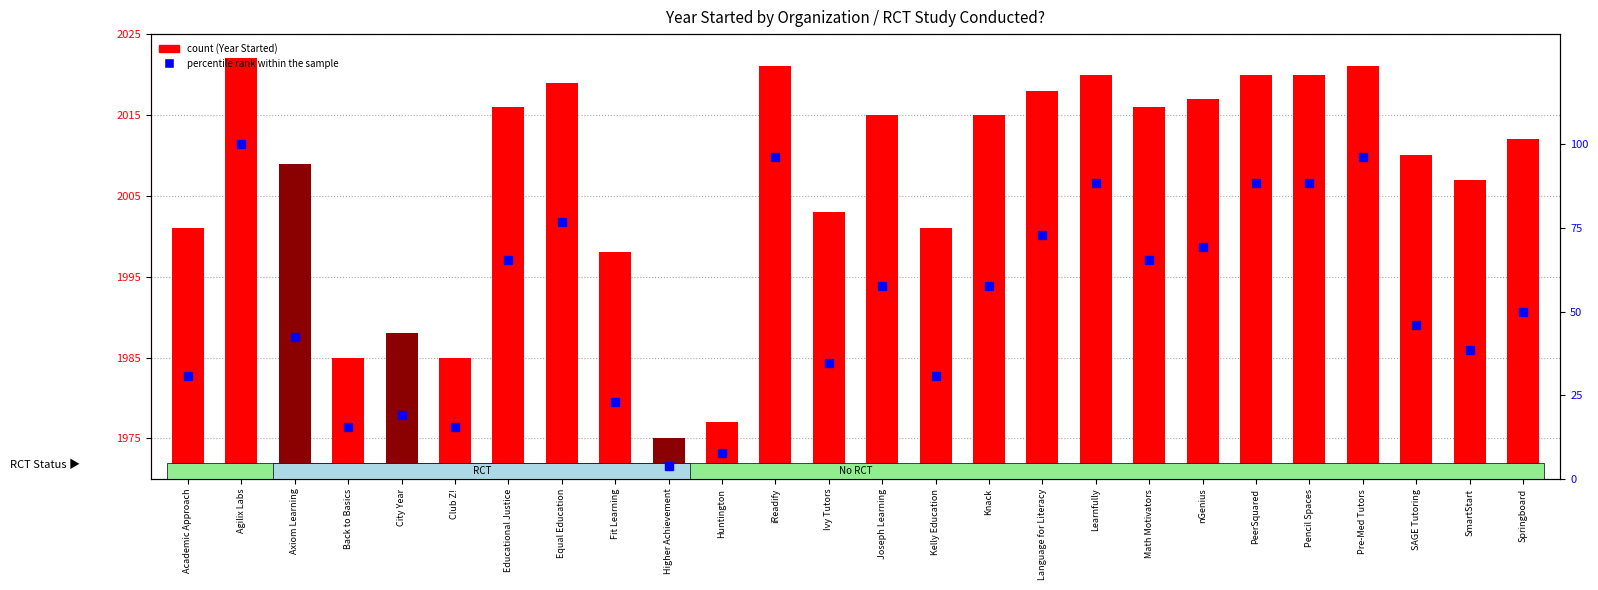

What is the greatest value displayed?

100.0